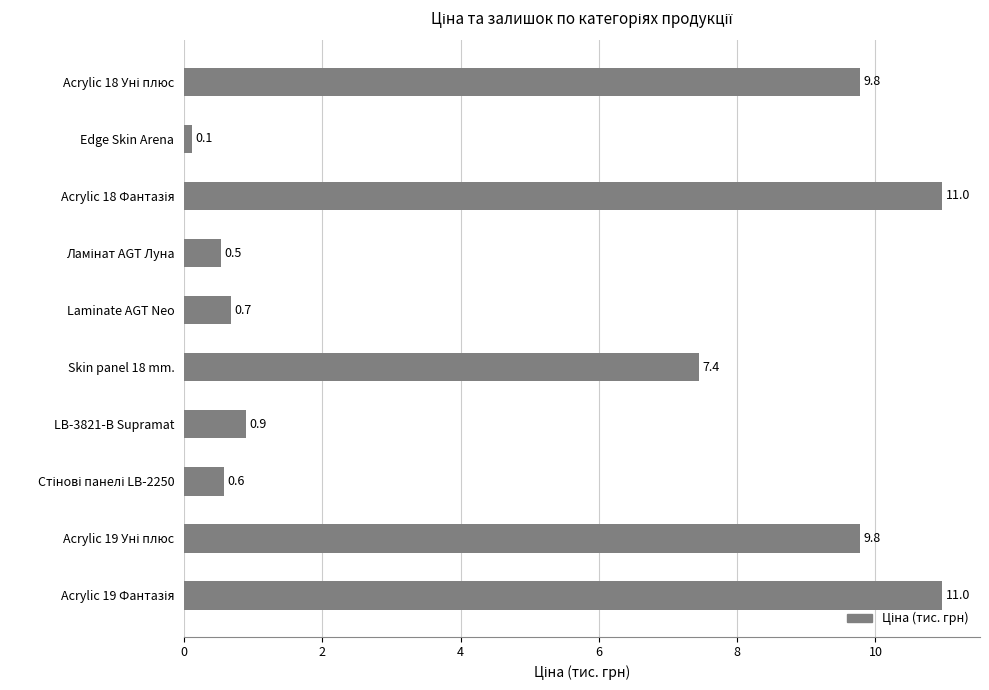

What is the average value?

5.2